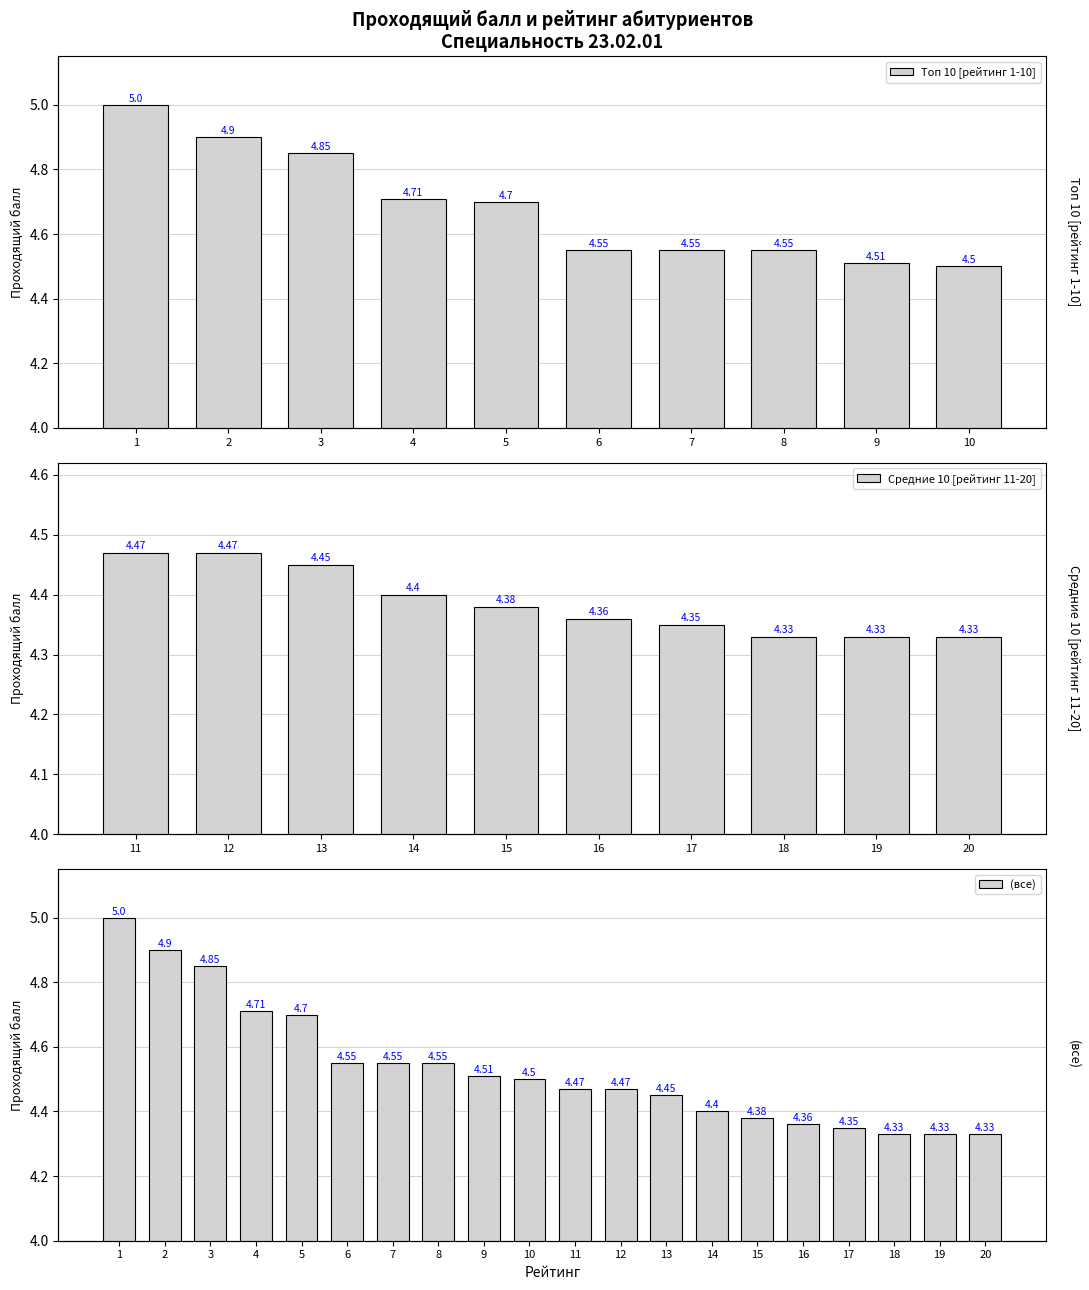

What is the value of the 9th bar from the left?

4.5